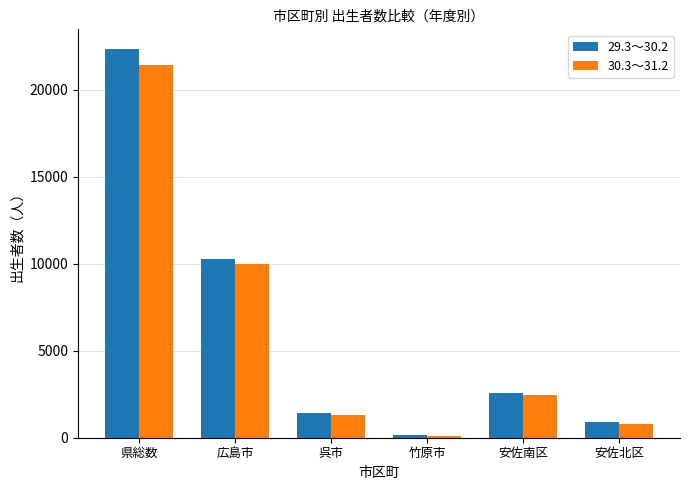

Rank the series at 県総数 from highest to lowest value.

29.3～30.2, 30.3～31.2